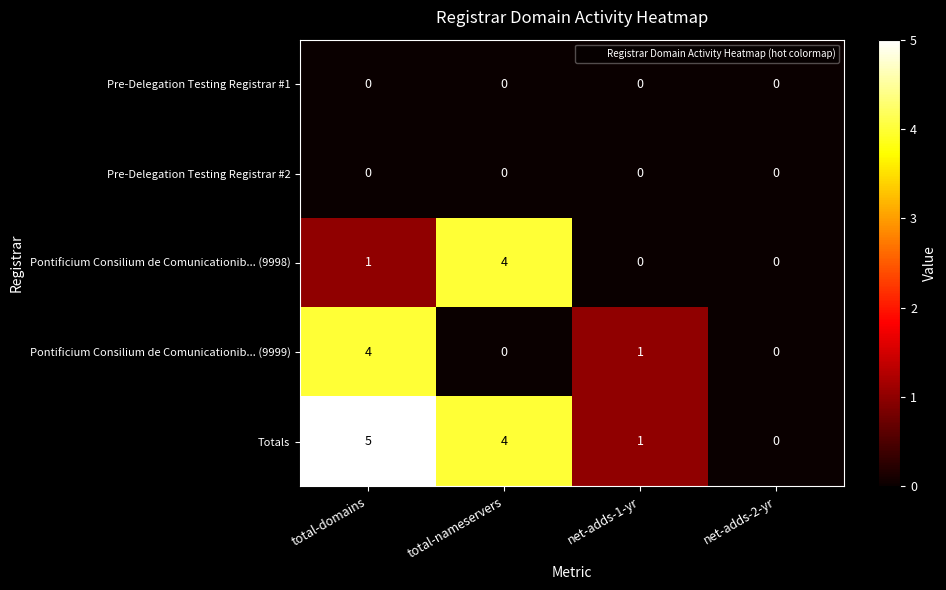

What is the sum of the Pontificium Consilium de Comunicationib... (9998) values at total-nameservers and net-adds-1-yr?

4